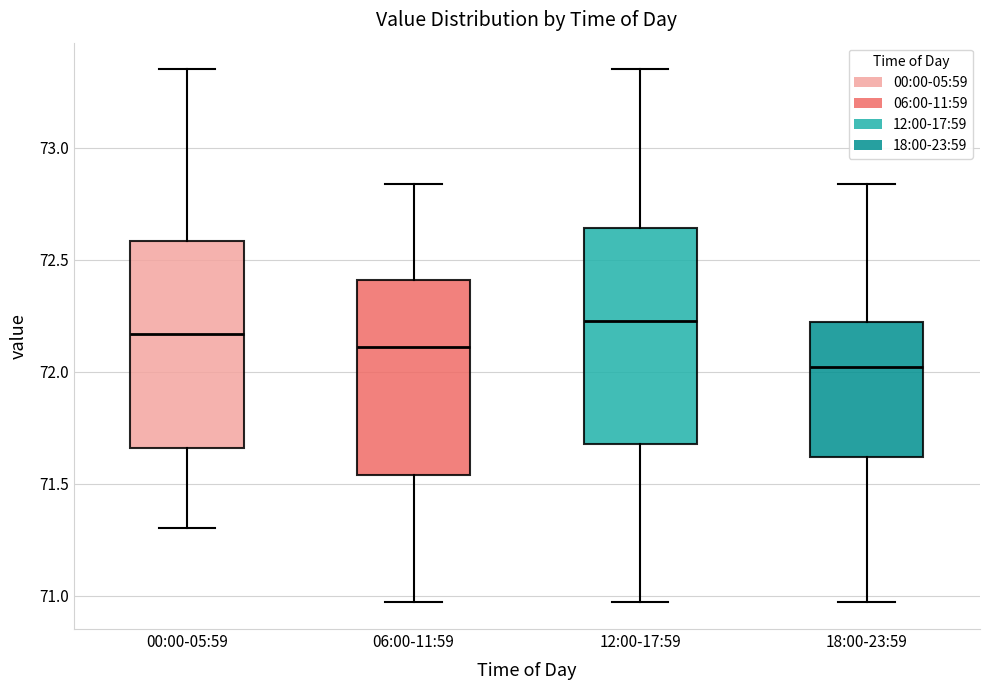

Reading left to right, read every box against the y-axis: the position of its median line, the range the box covers, and the ends of its whiskers. The values are not printed on the chart, so give them approximately, as read against the axis.

00:00-05:59: median 72.15, box 71.65 to 72.60, whiskers 71.30 to 73.35
06:00-11:59: median 72.10, box 71.55 to 72.40, whiskers 70.95 to 72.85
12:00-17:59: median 72.25, box 71.70 to 72.65, whiskers 70.95 to 73.35
18:00-23:59: median 72.00, box 71.60 to 72.20, whiskers 70.95 to 72.85